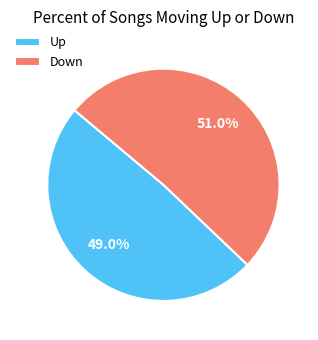

Approximately how many times larger is the value at Down compared to Up?

1.0